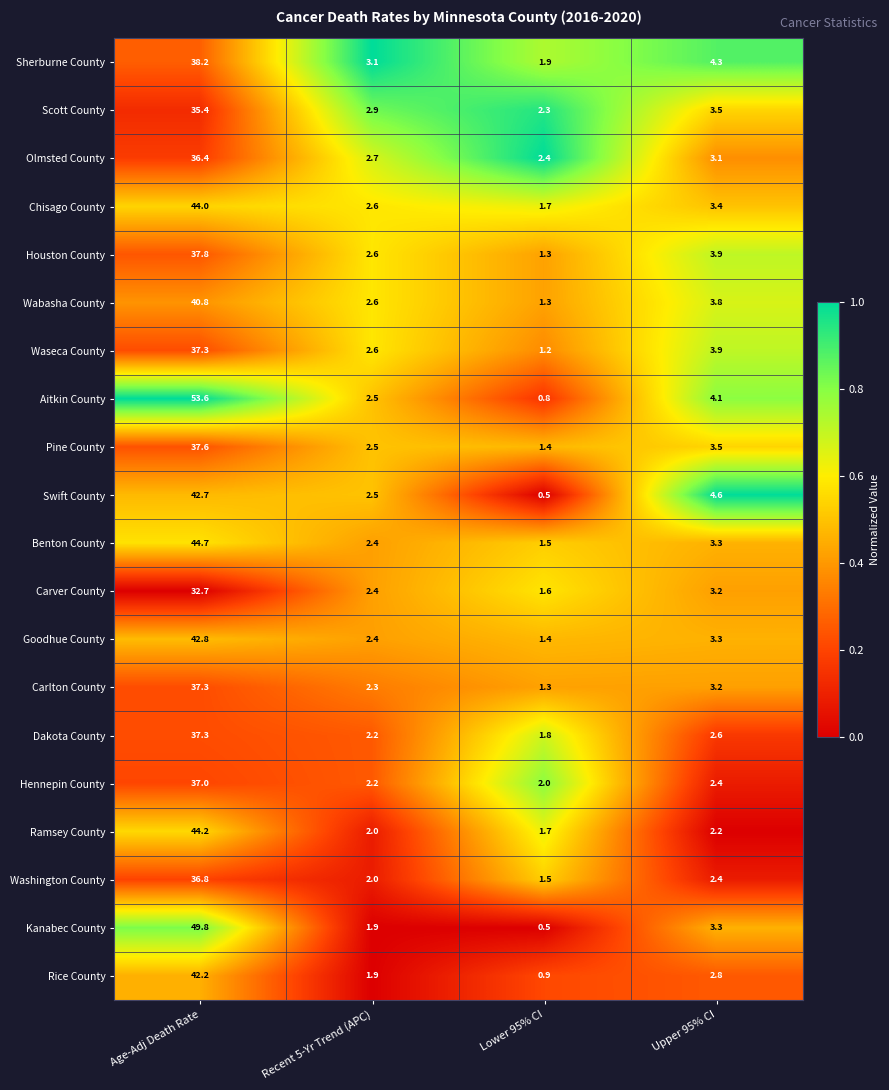

What is the total value across all series at Recent 5-Yr Trend (APC)?

48.3